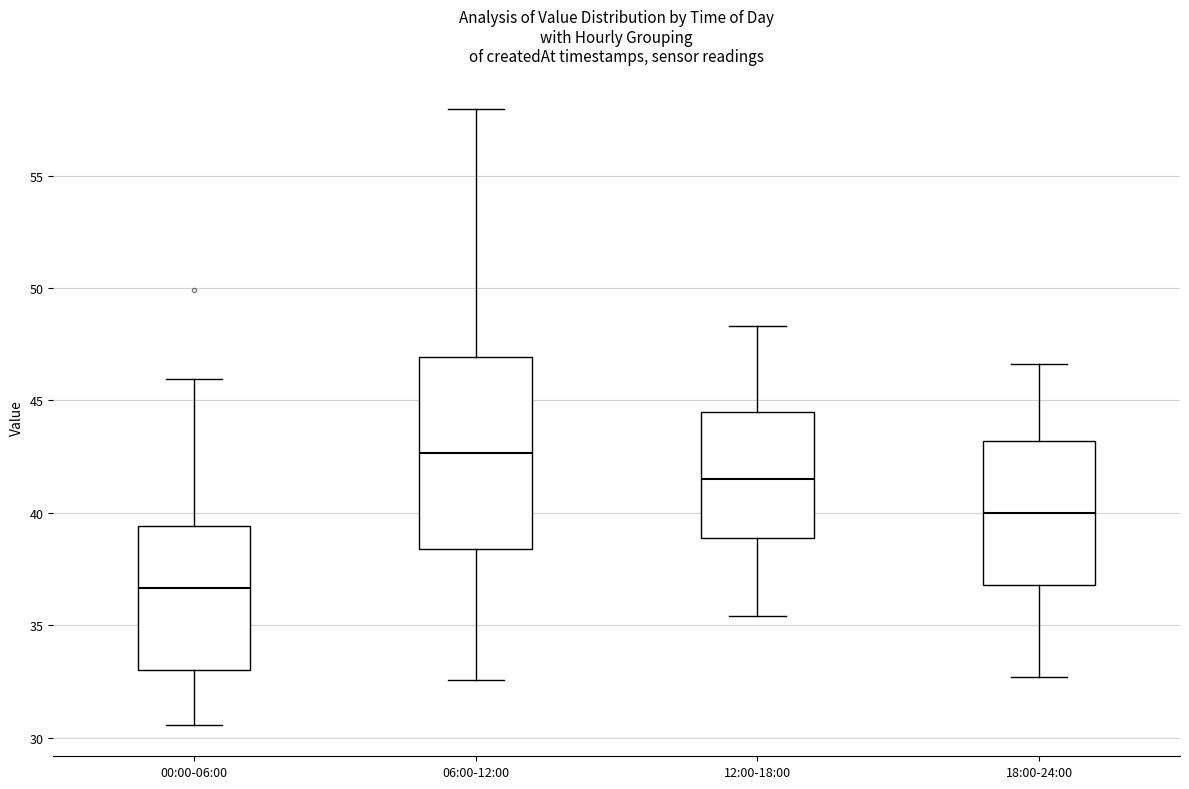

Reading left to right, read every box against the y-axis: the position of its median line, the range the box covers, and the ends of its whiskers. The values are not printed on the chart, so give them approximately, as read against the axis.

00:00-06:00: median 36.5, box 33.0 to 39.5, whiskers 30.5 to 46.0
06:00-12:00: median 42.5, box 38.5 to 47.0, whiskers 32.5 to 58.0
12:00-18:00: median 41.5, box 39.0 to 44.5, whiskers 35.5 to 48.5
18:00-24:00: median 40.0, box 37.0 to 43.0, whiskers 32.5 to 46.5